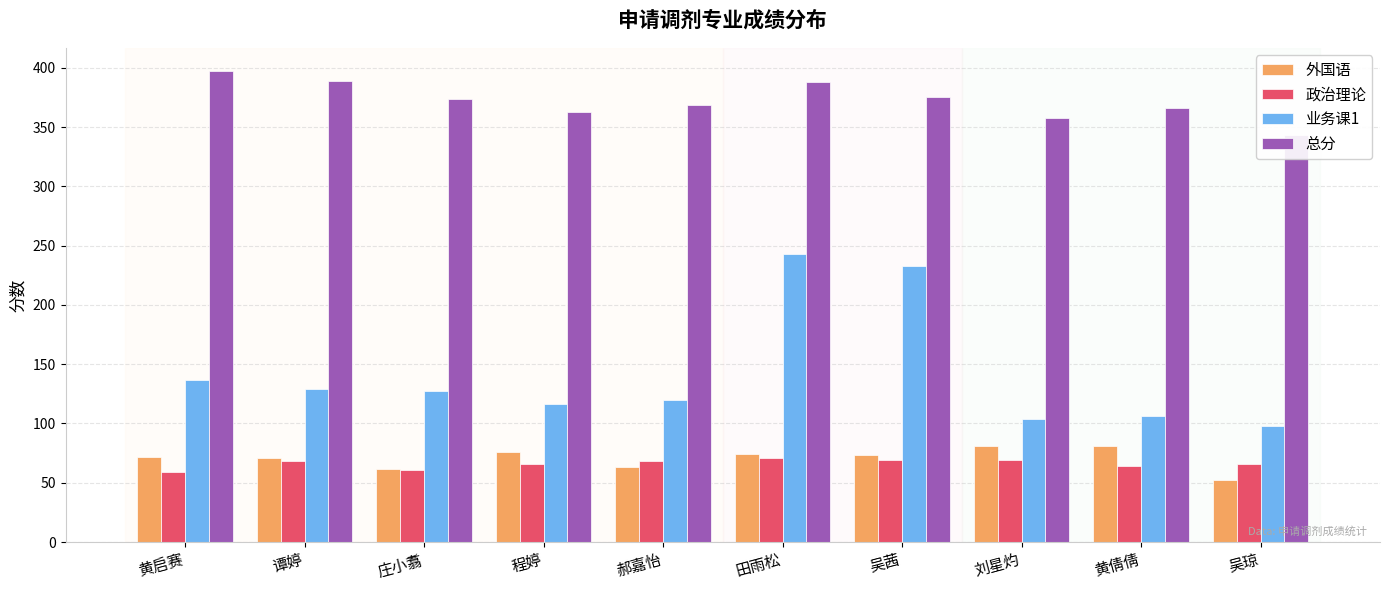

What is the difference between the maximum and minimum values in the 外国语 series?

29